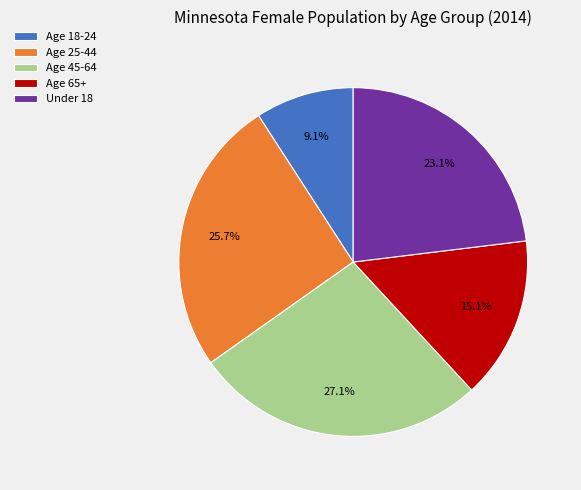

What portion of the pie excludes Under 18?

76.9%